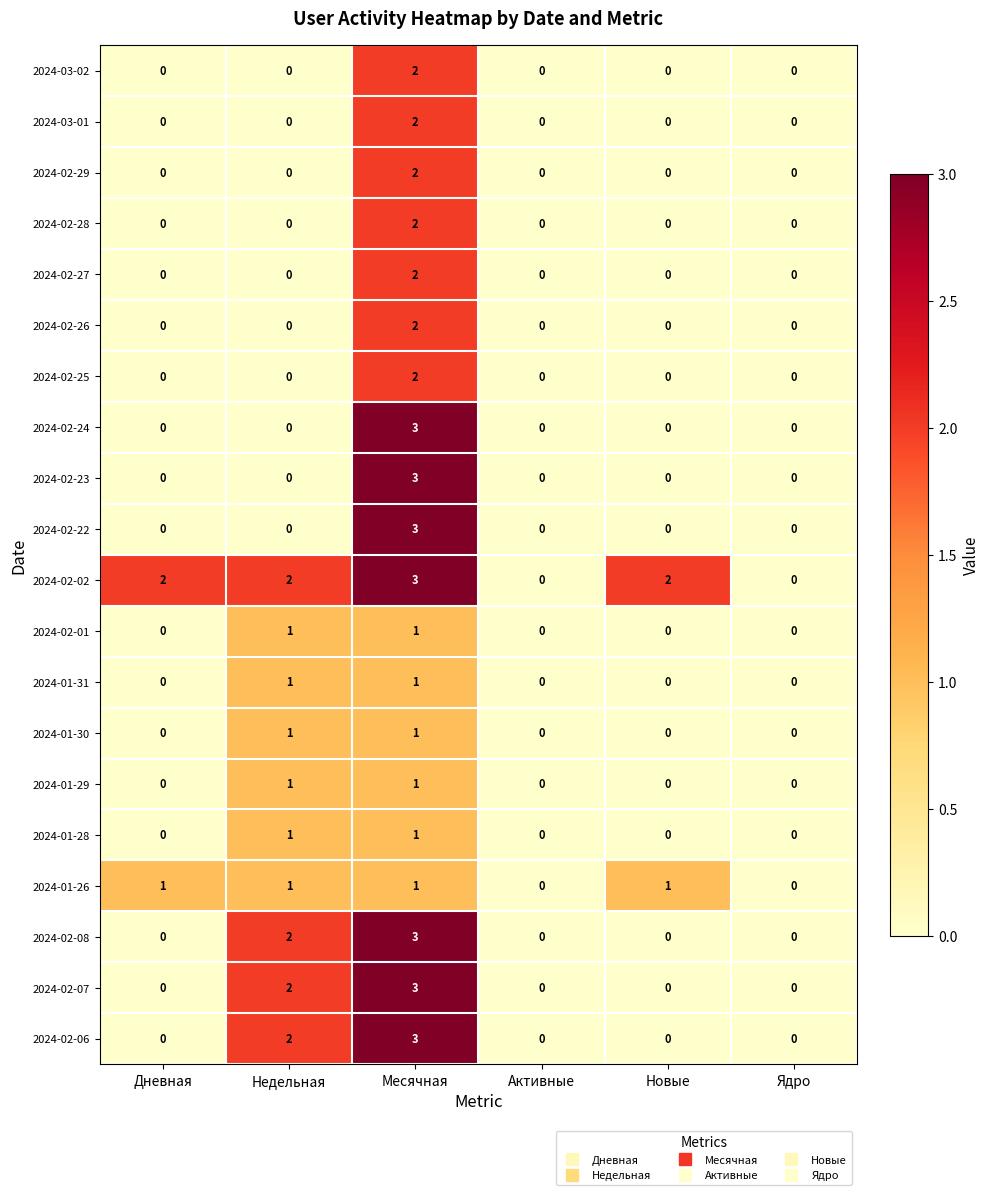

The value of 2024-02-08 at Месячная is 3. True or false?

True